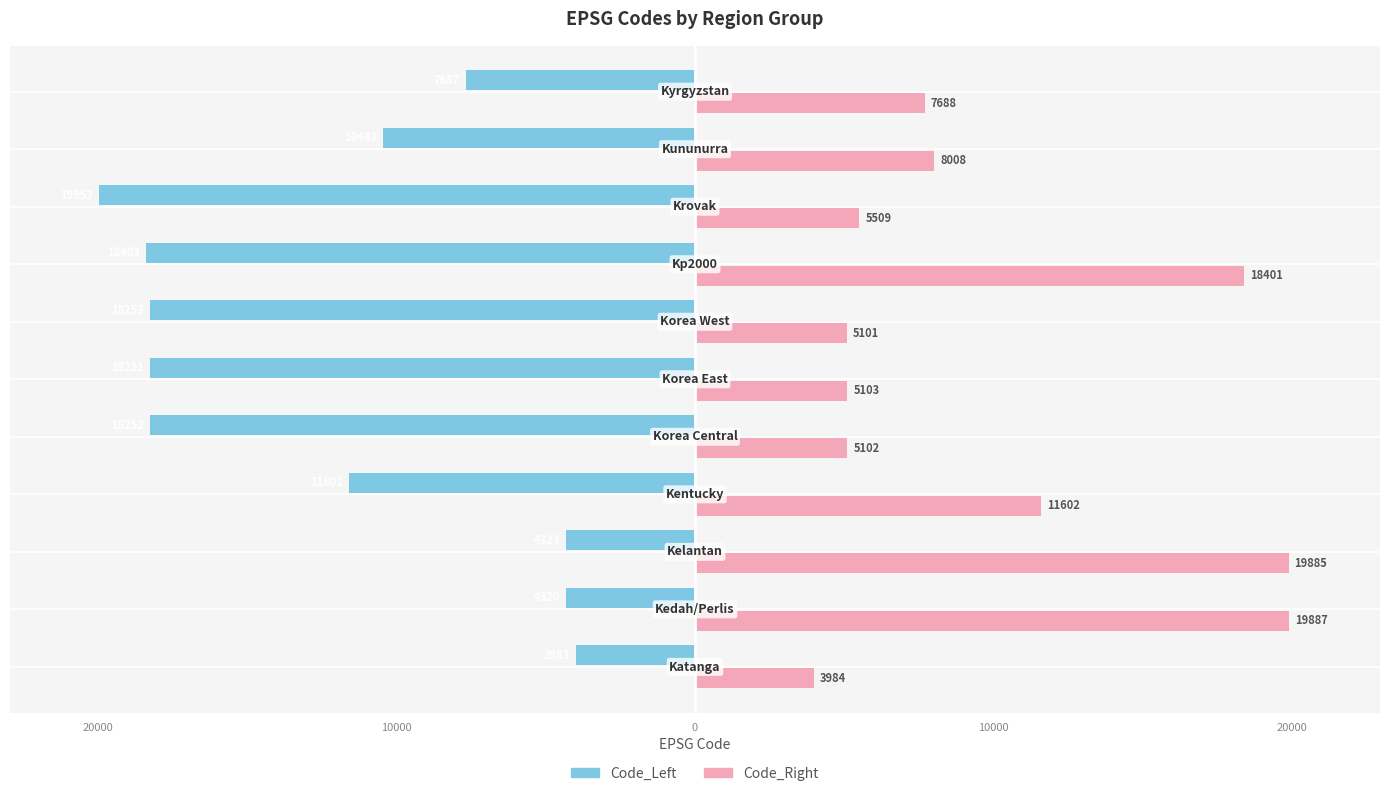

What are all the series names shown in the legend?

Code_Left, Code_Right